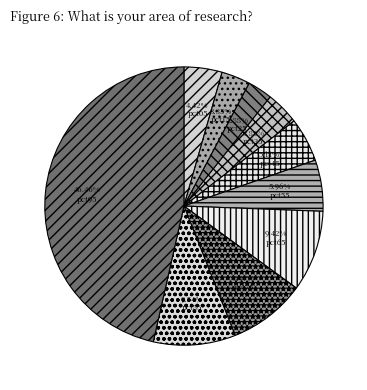

To the nearest percent, what percentage of the pie is pct35?

4%